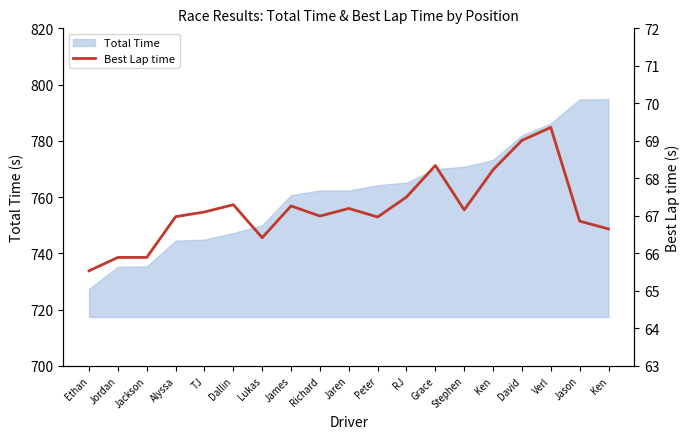

Reading right to left, transcribe all the data shown in this chart.

66.7	66.9	69.4	69.0	68.2	67.2	68.3	67.5	67.0	67.2	67.0	67.3	66.4	67.3	67.1	67.0	65.9	65.9	65.5